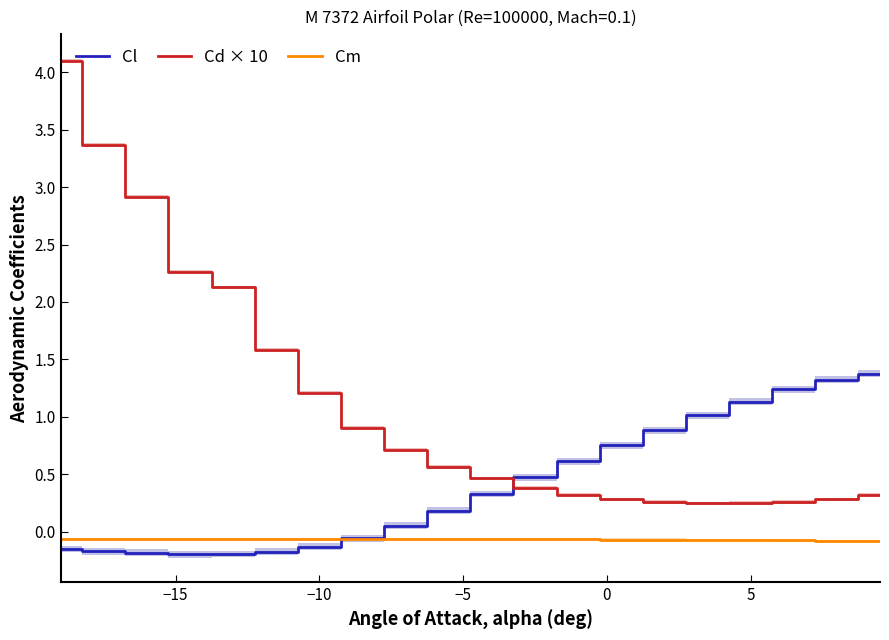

What are all the series names shown in the legend?

Cl, Cd × 10, Cm